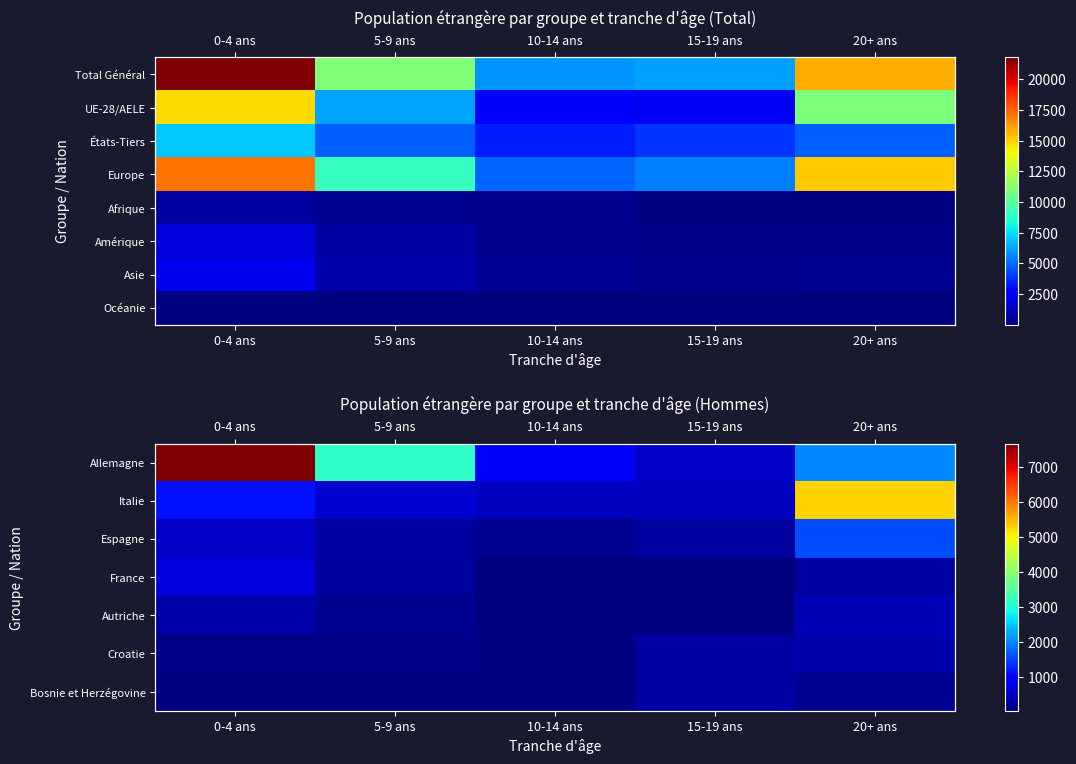

Between 5-9 ans and 20+ ans, which series saw the biggest shift?

Italie